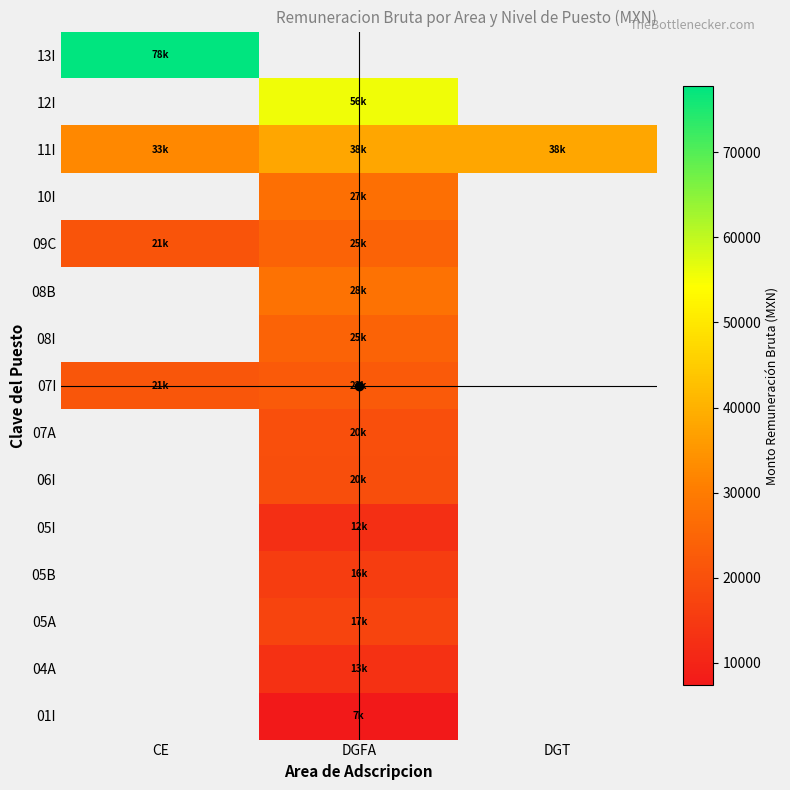

Between DGT and CE, which is larger?

CE